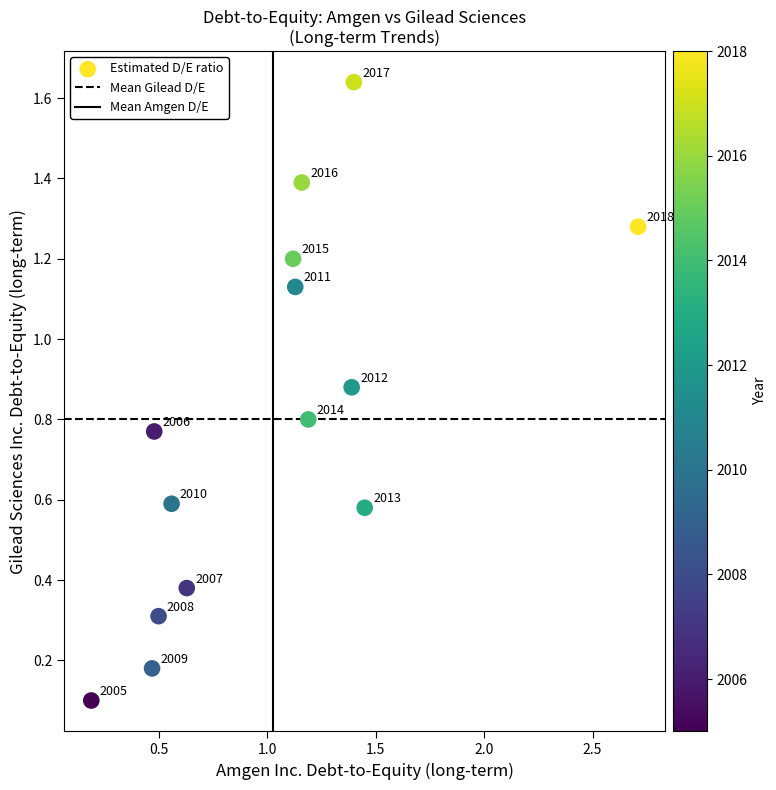

What is the range of X values (max minus min)?

2.5